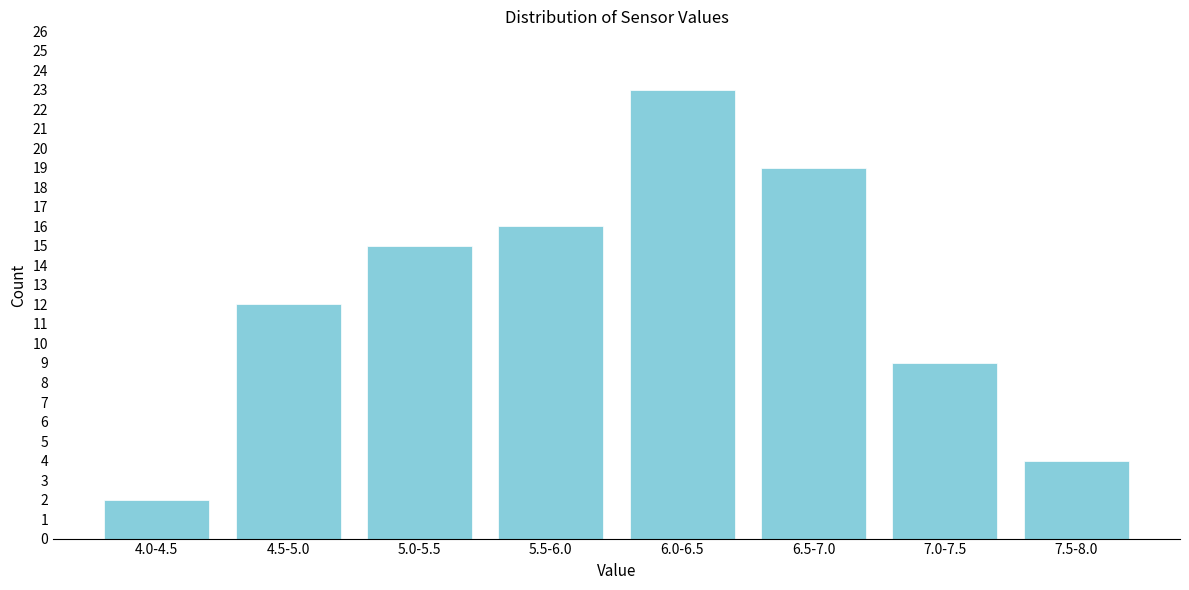

Reading right to left, what are all the values shown in this chart?

4	9	19	23	16	15	12	2